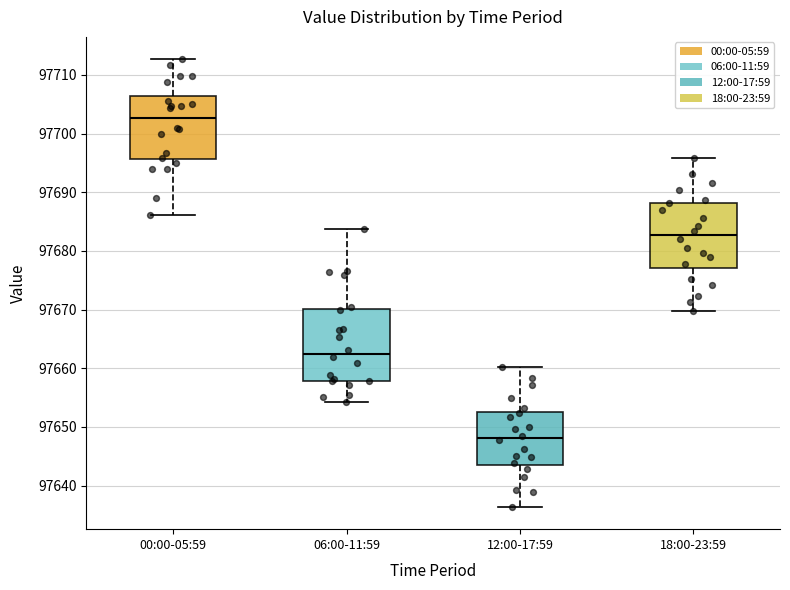

Reading left to right, transcribe this box plot: for each box, give where its median line is, the range the box spans, and where its two whiskers end, as read against the y-axis. The values are not printed on the chart, so give them approximately, as read against the axis.

00:00-05:59: median 97703, box 97696 to 97706, whiskers 97686 to 97713
06:00-11:59: median 97663, box 97658 to 97670, whiskers 97654 to 97684
12:00-17:59: median 97648, box 97644 to 97653, whiskers 97636 to 97660
18:00-23:59: median 97683, box 97677 to 97688, whiskers 97670 to 97696